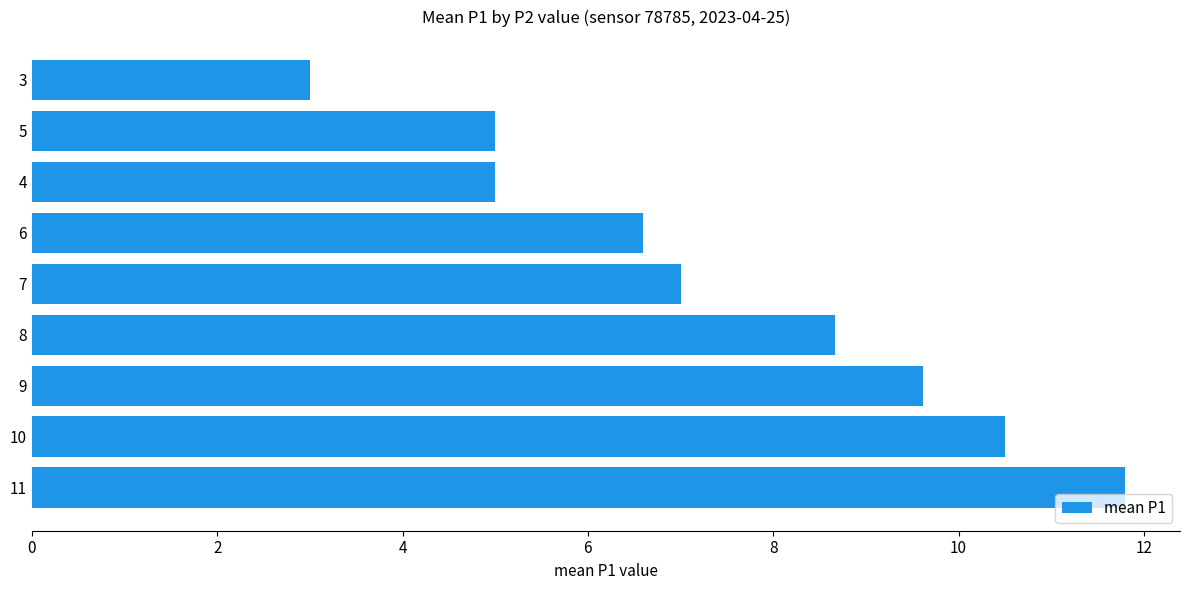

What is the minimum value shown in the chart?

3.0